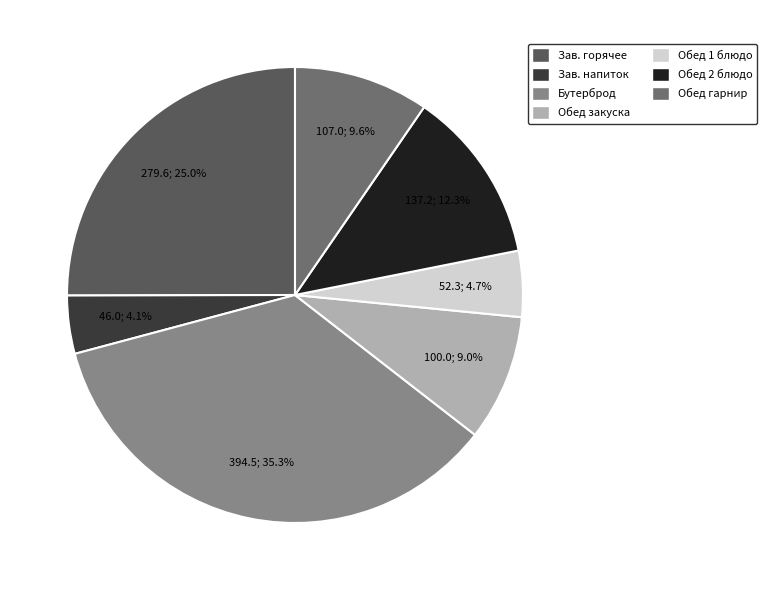

Count the number of slices in the pie.

7